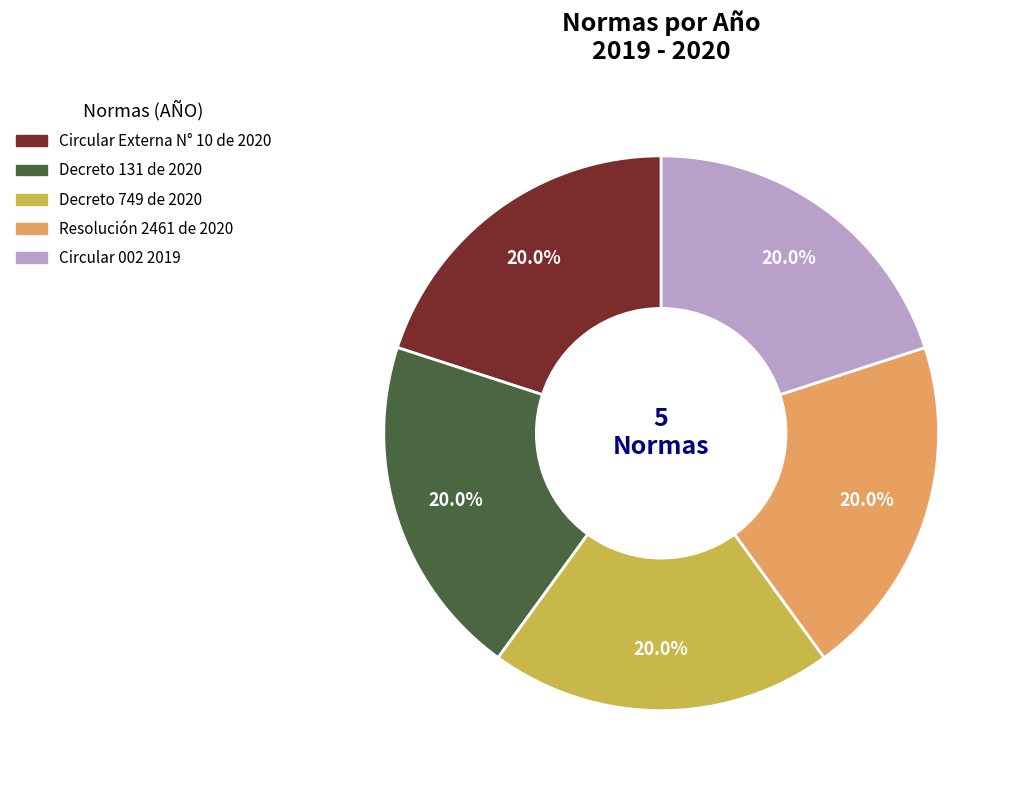

To the nearest percent, what is the combined percentage of Circular Externa N° 10 de 2020 and Decreto 131 de 2020?

40%